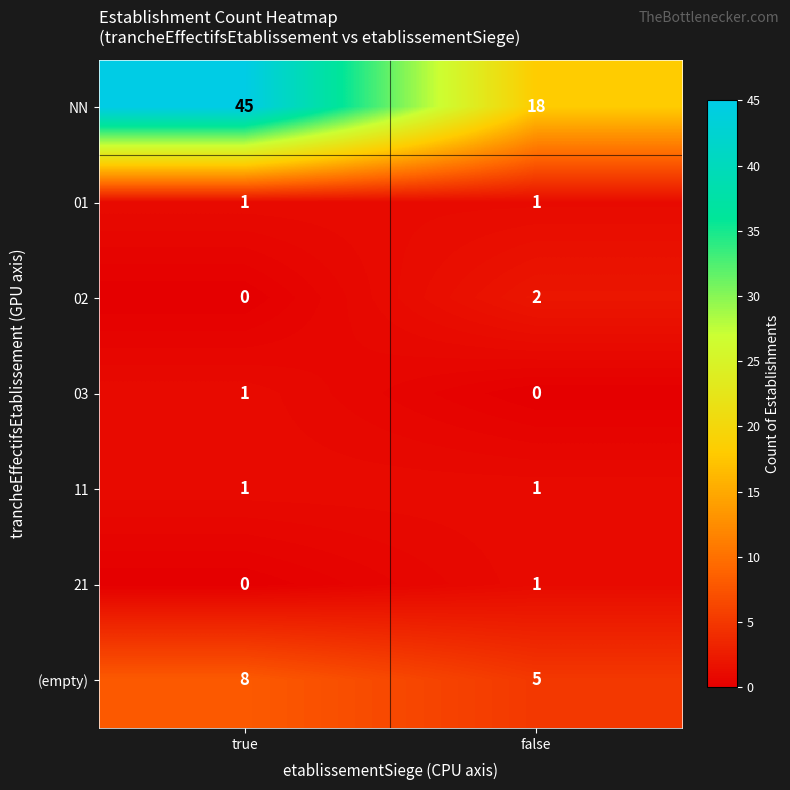

Reading right to left, list all the values displayed in this chart.

NN: false=18	true=45
01: false=1	true=1
02: false=2	true=0
03: false=0	true=1
11: false=1	true=1
21: false=1	true=0
(empty): false=5	true=8